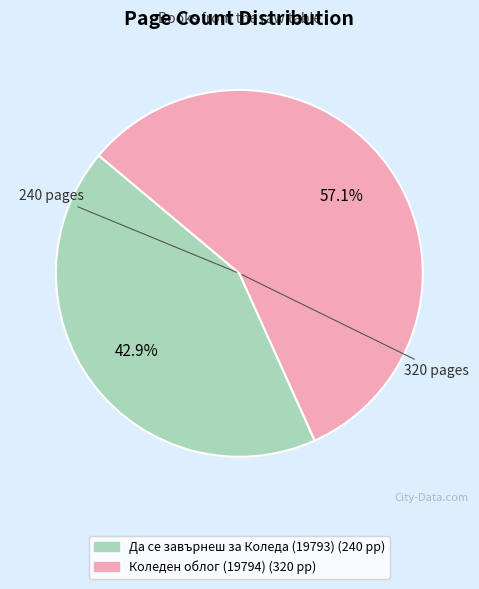

To the nearest percent, what percentage of the pie is Да се завърнеш за Коледа (19793)?

43%